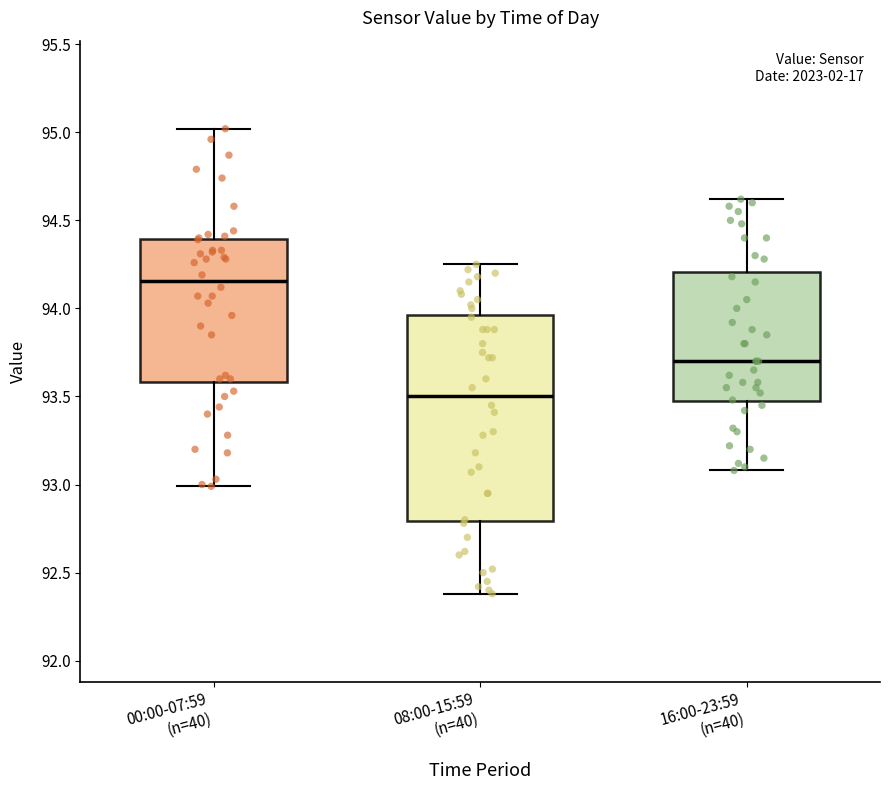

Which box's median line is the highest?

00:00-07:59 (n=40)